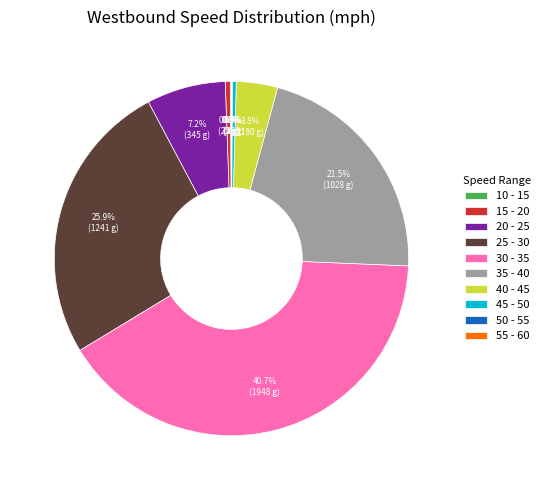

Which category has the biggest portion of the pie?

30 - 35